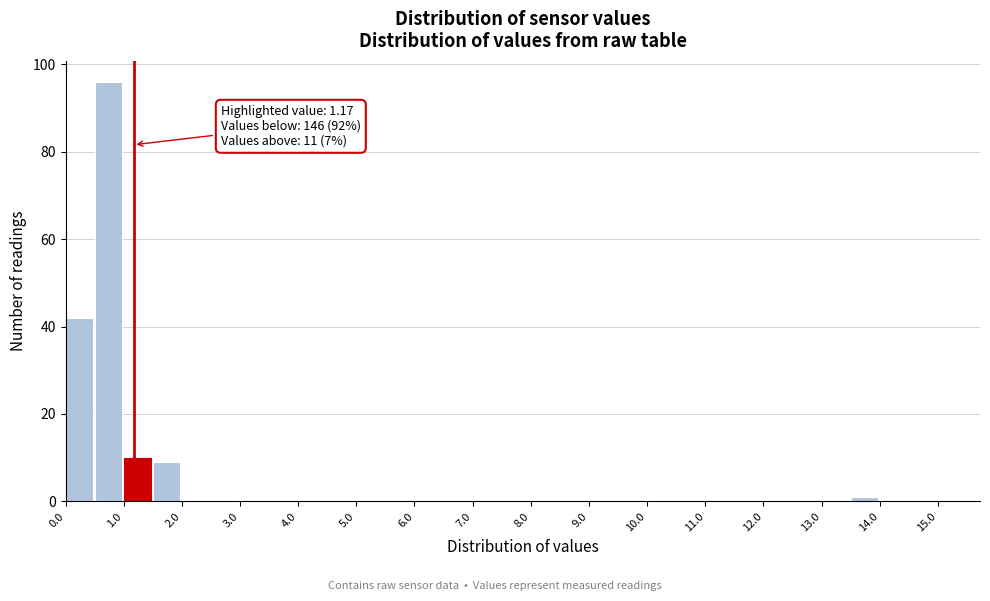

Over which range of the x-axis is the bar tallest?

0.5 to 1.0